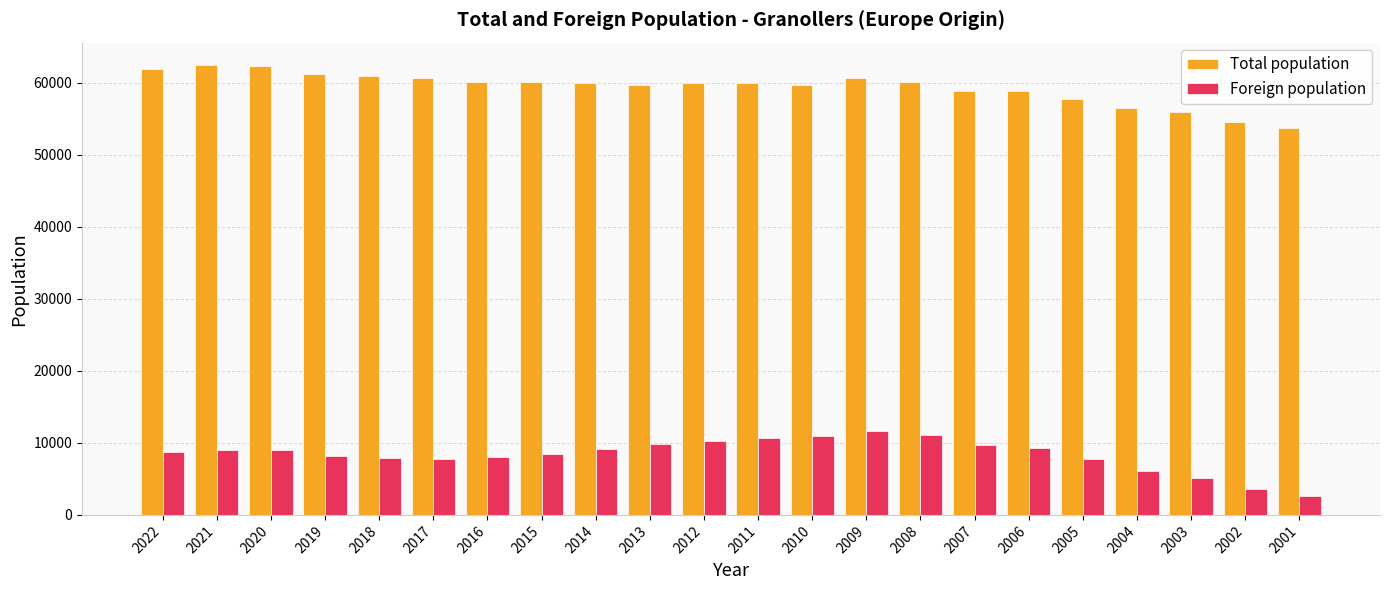

List the series in order of their overall mean, highest first.

Total population, Foreign population